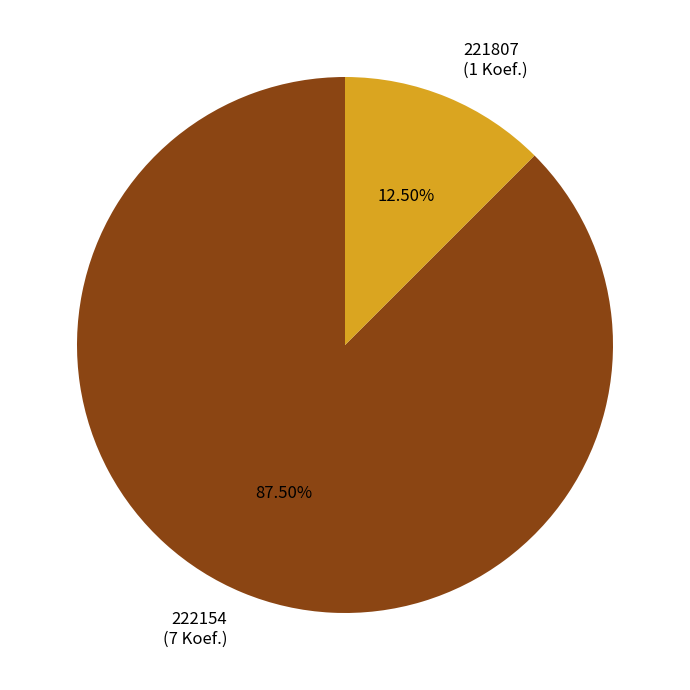

Does 222154 account for over 50% of the chart?

Yes